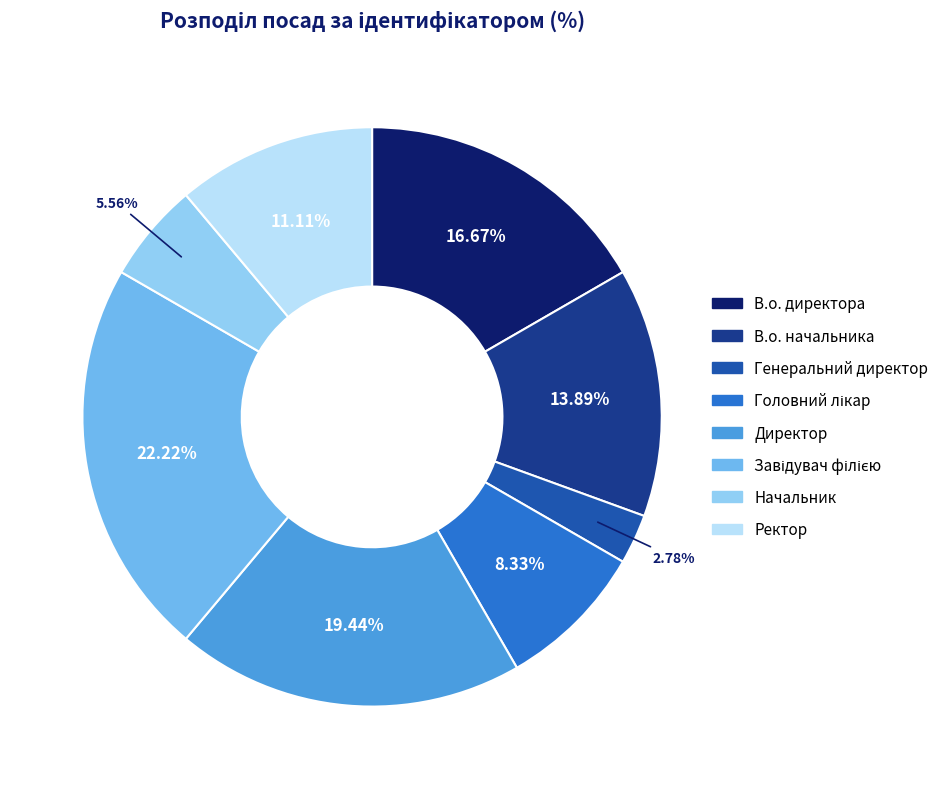

Is there a majority slice in this chart?

No